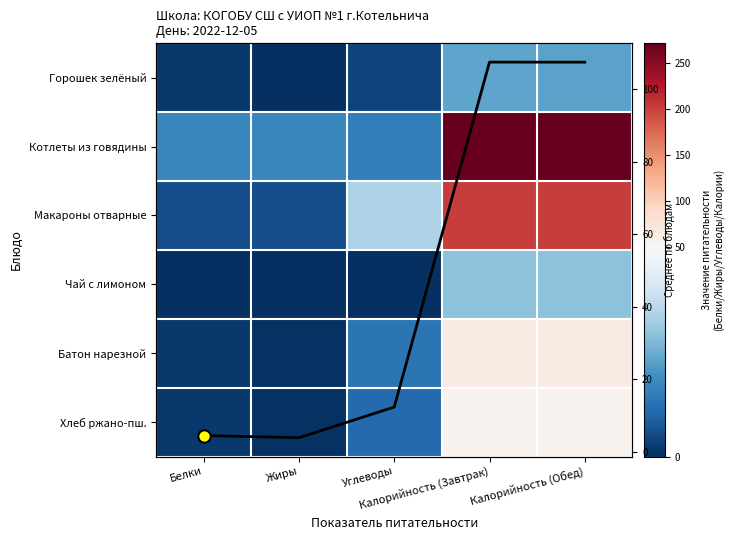

Is the value of Макароны отварные at Калорийность (Обед) greater than the value of Чай с лимоном at Калорийность (Обед)?

Yes